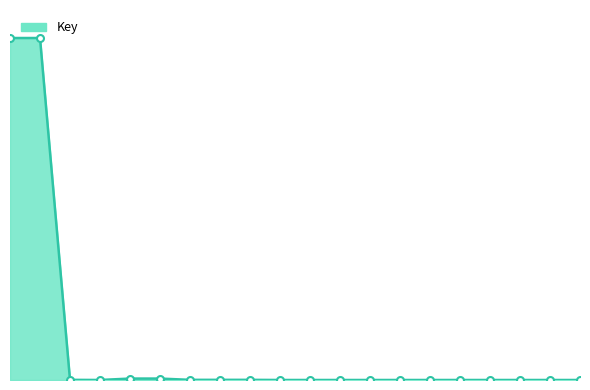

List the labels in order of value, smallest first.

20, 19, 18, 17, 16, 13, 15, 14, 11, 12, 10, 4, 9, 3, 8, 7, 6, 5, 1, 2